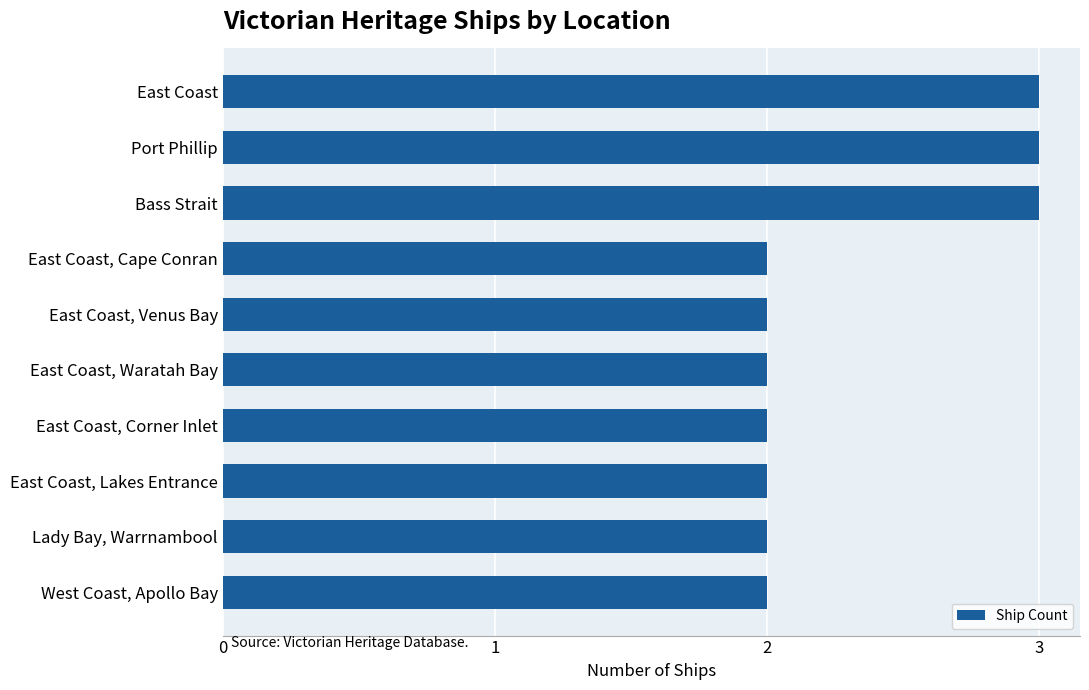

What is the change in value from East Coast, Waratah Bay to Bass Strait?

+1